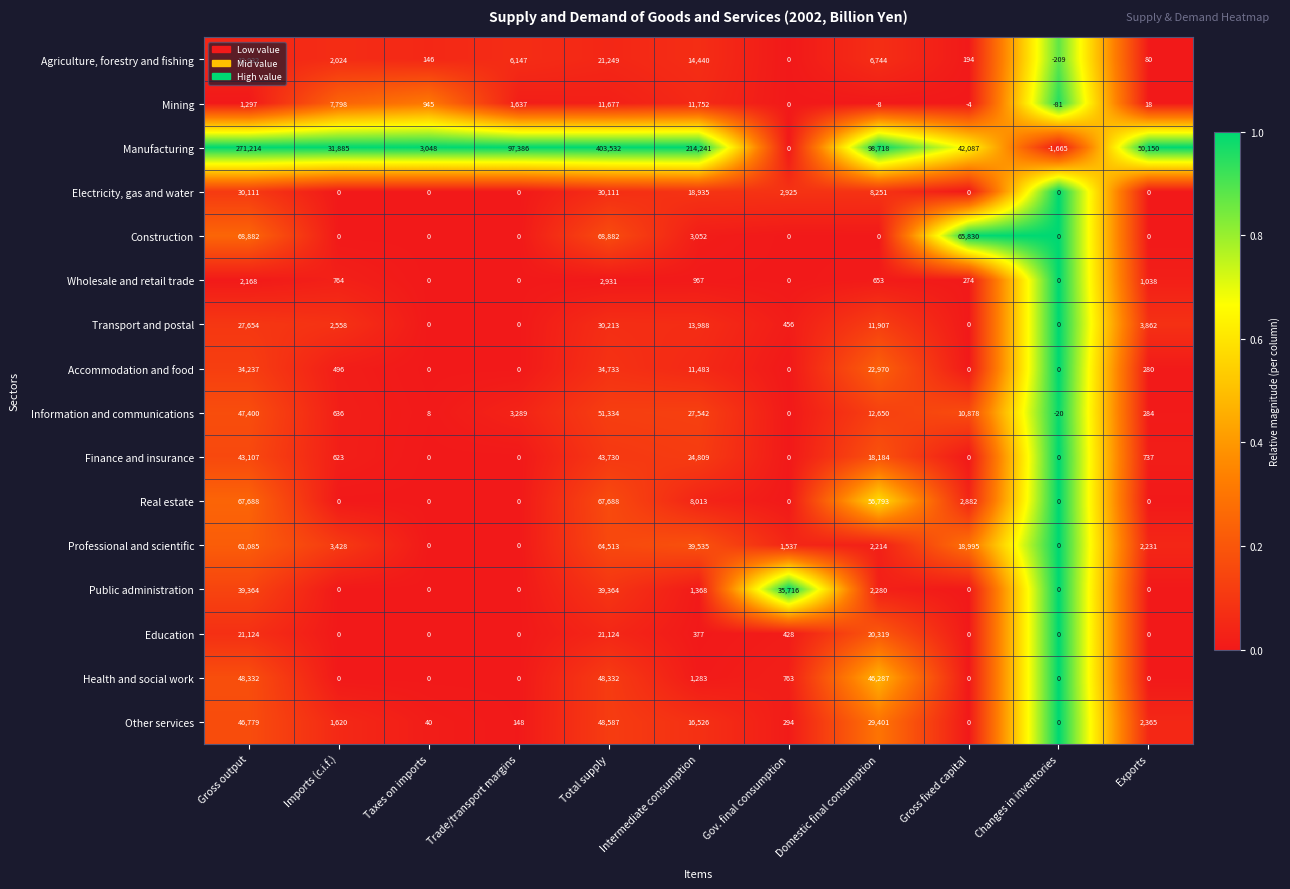

At which category does the chart reach its minimum across all series?

Changes in inventories